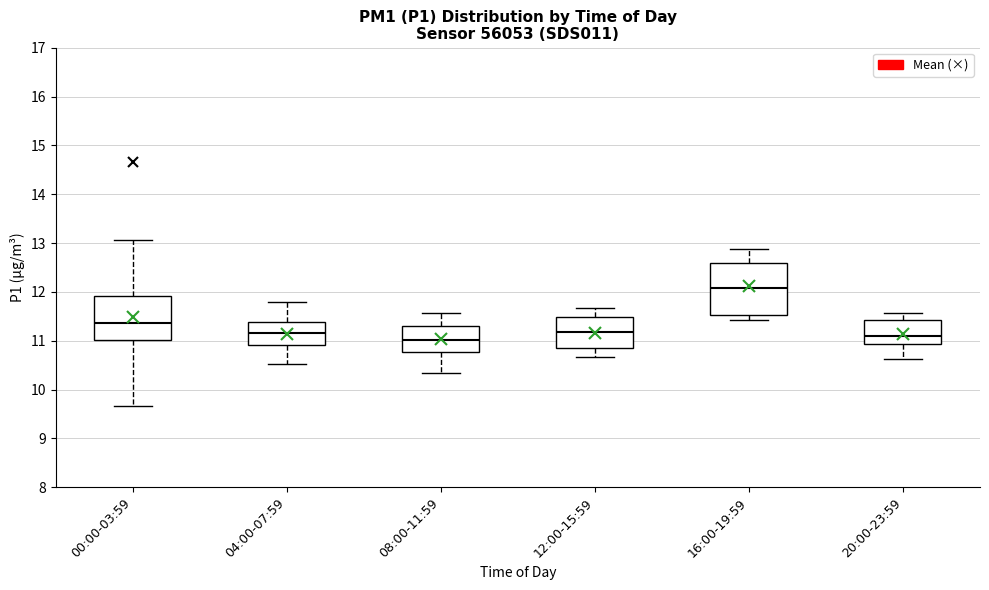

Where does the lower whisker of the box for 12:00-15:59 end on the y-axis? The values are not printed on the chart, so give them approximately, as read against the axis.

10.7